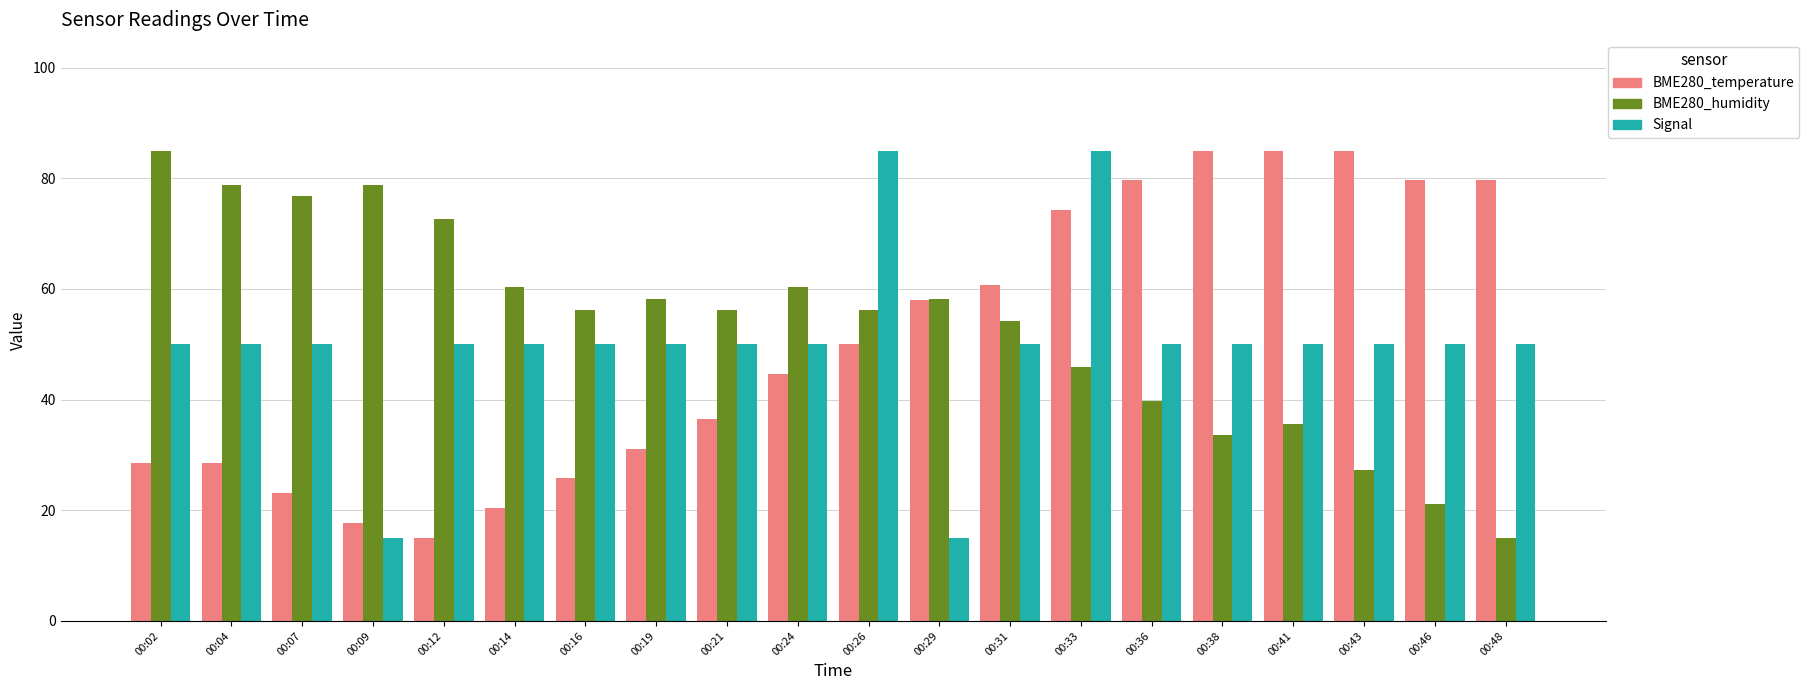

What is the average value of the Signal series?

50.0